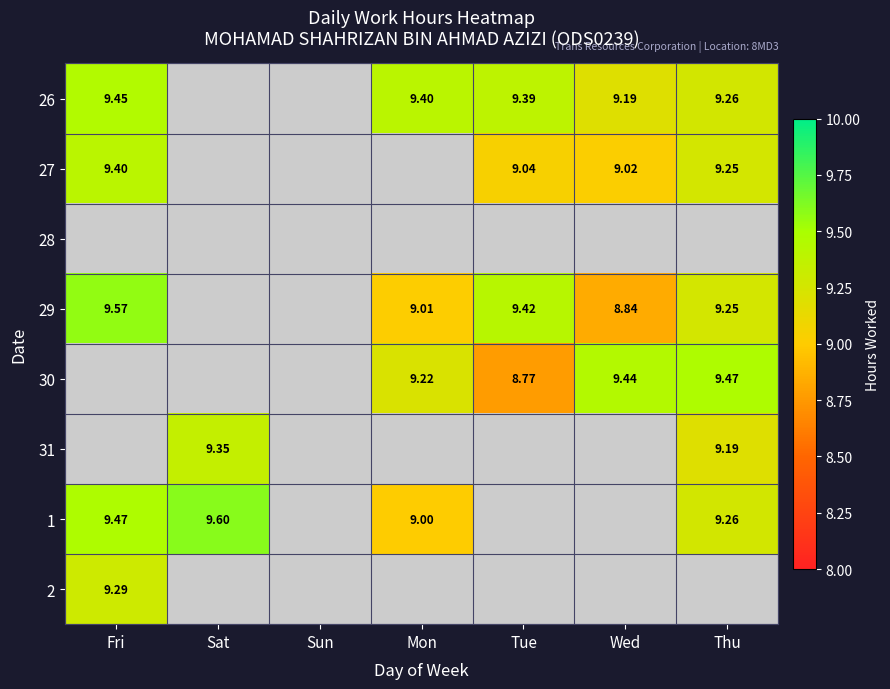

What is the maximum value shown in the chart?

9.6